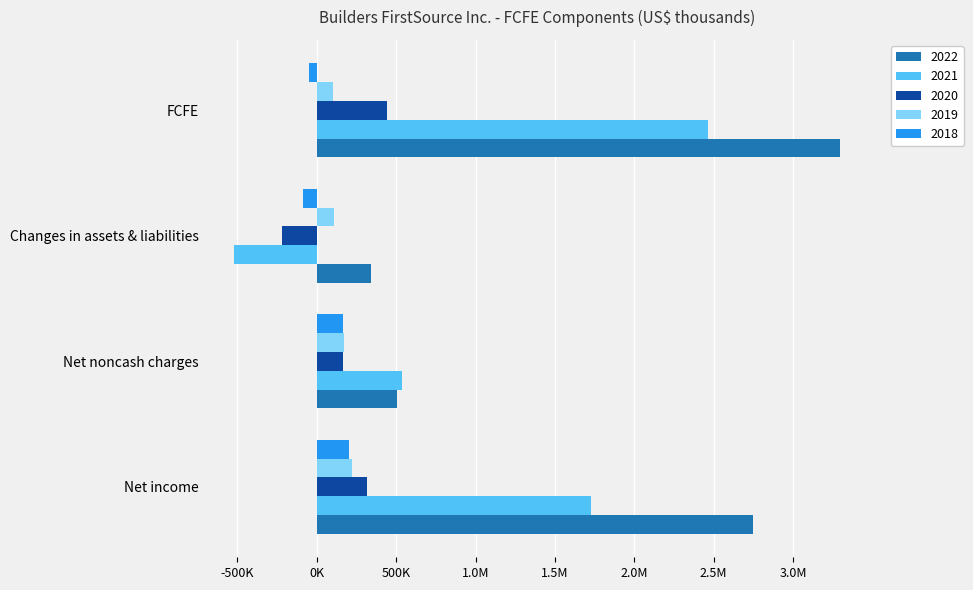

What is the sum of all 2021 values?

4206690